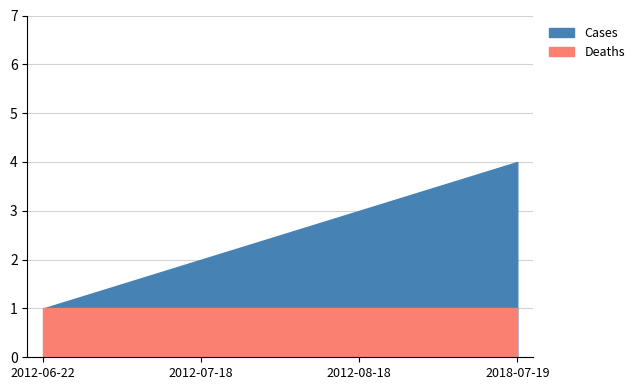

What is the label of the 4th point from the right?

2012-06-22